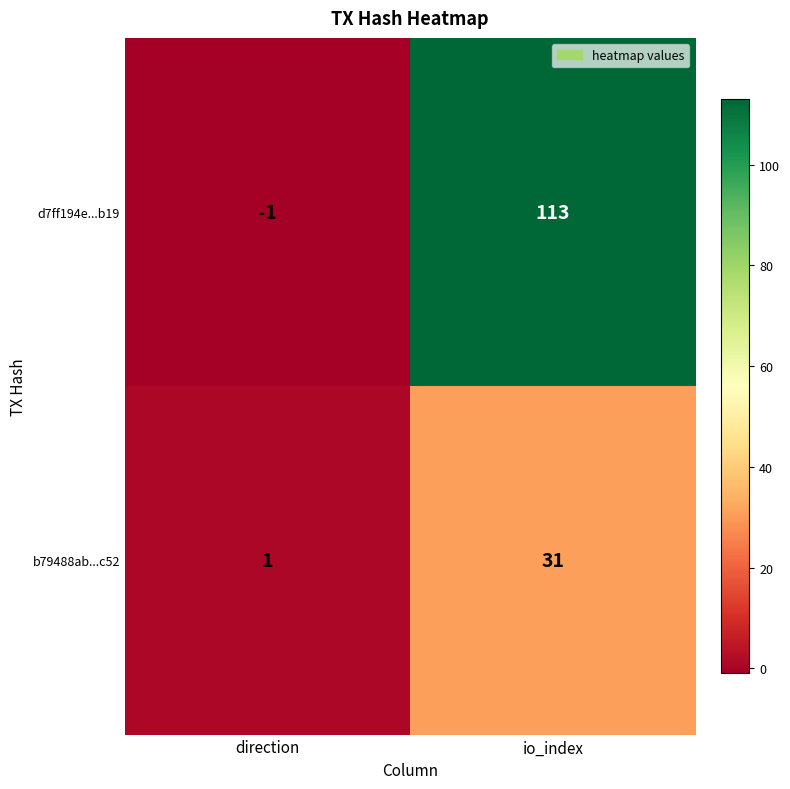

How many series are shown in this chart?

2